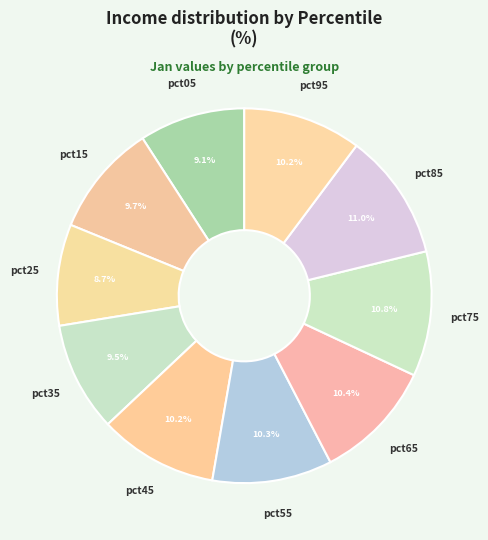

How many segments does this pie chart have?

10